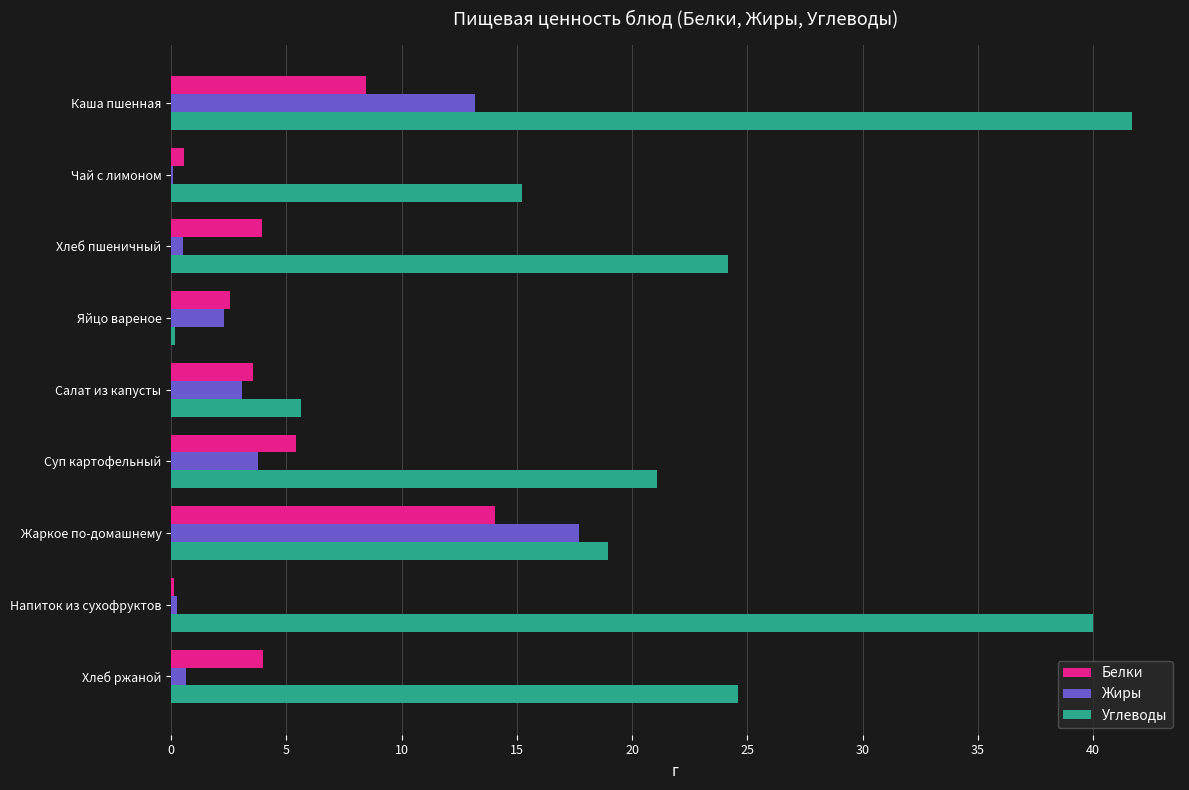

The value of Жиры at Салат из капусты is 4.6. True or false?

False